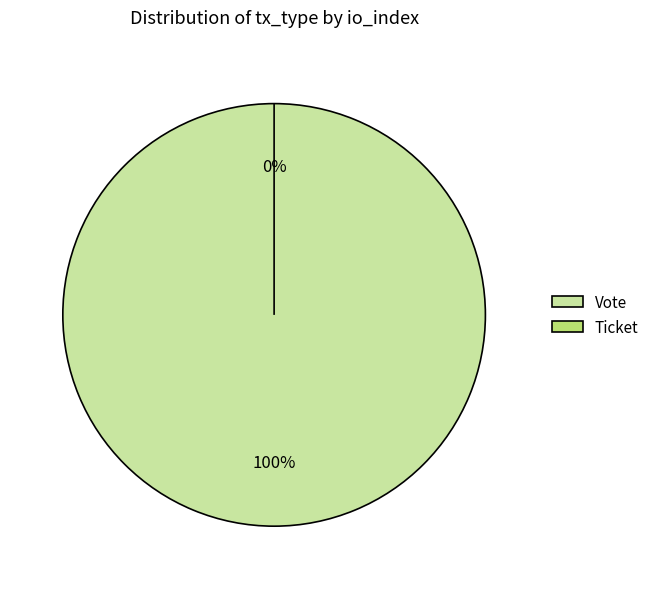

What is the smallest slice in the pie chart?

Ticket